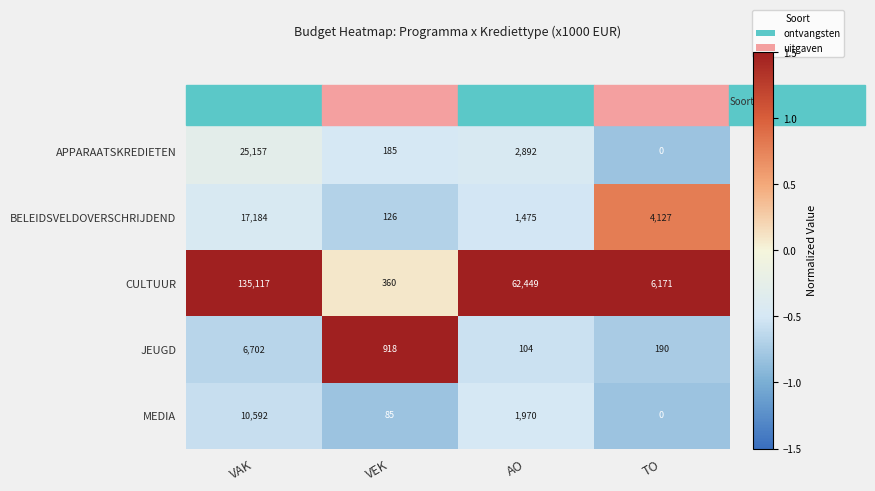

Which series has the largest range (max minus min)?

CULTUUR